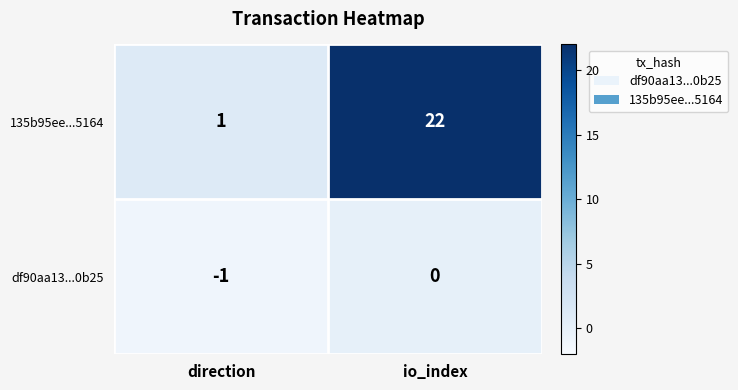

The value of 135b95ee...5164 at io_index is 36. True or false?

False